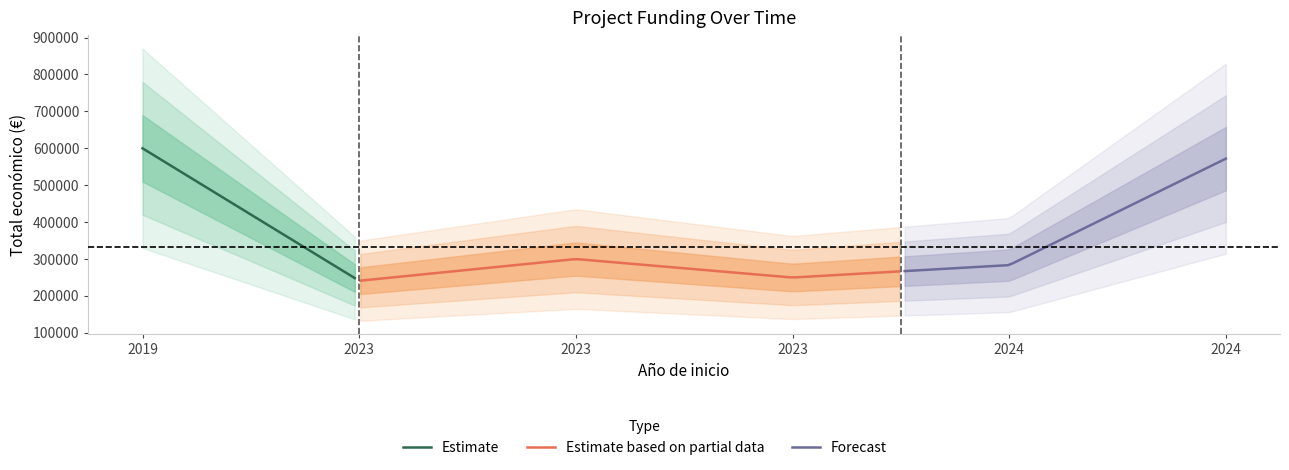

True or false: Total económico and Año de finalización intersect in this chart.

False